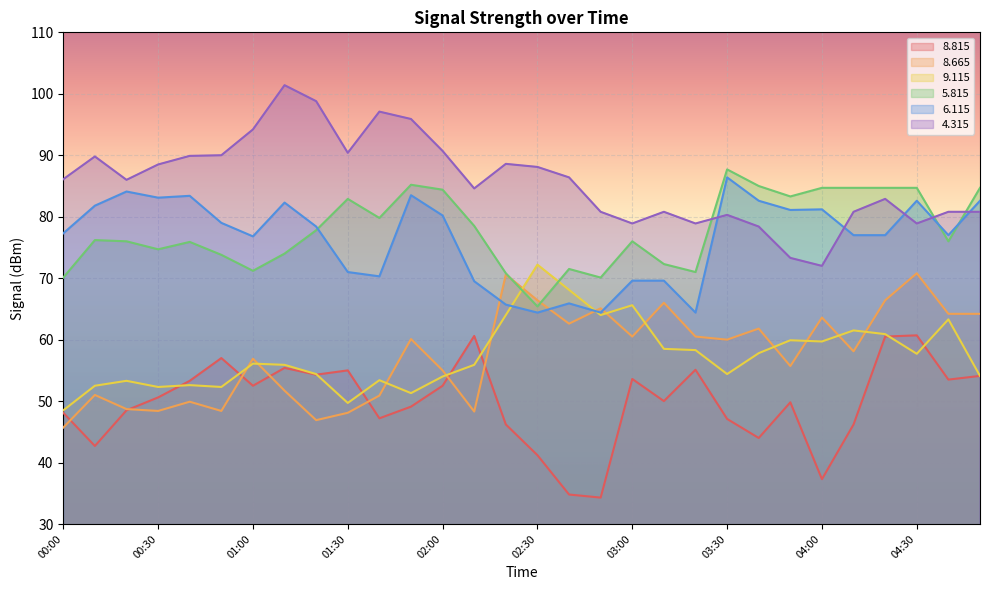

Where is the first local minimum for 8.665?

00:30